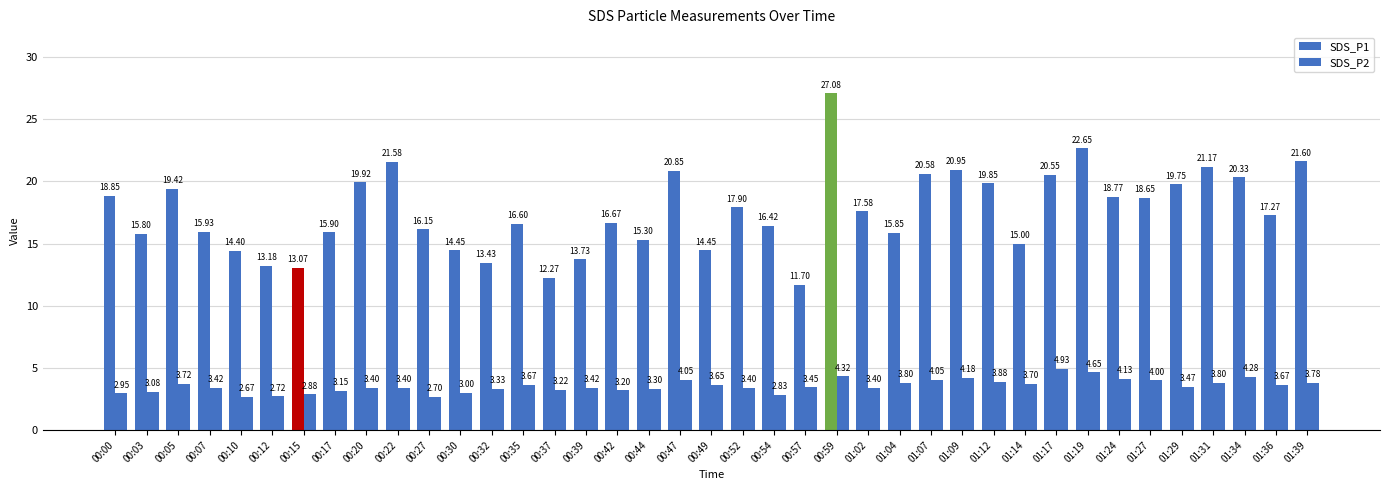

Which series has the widest spread of values?

SDS_P1